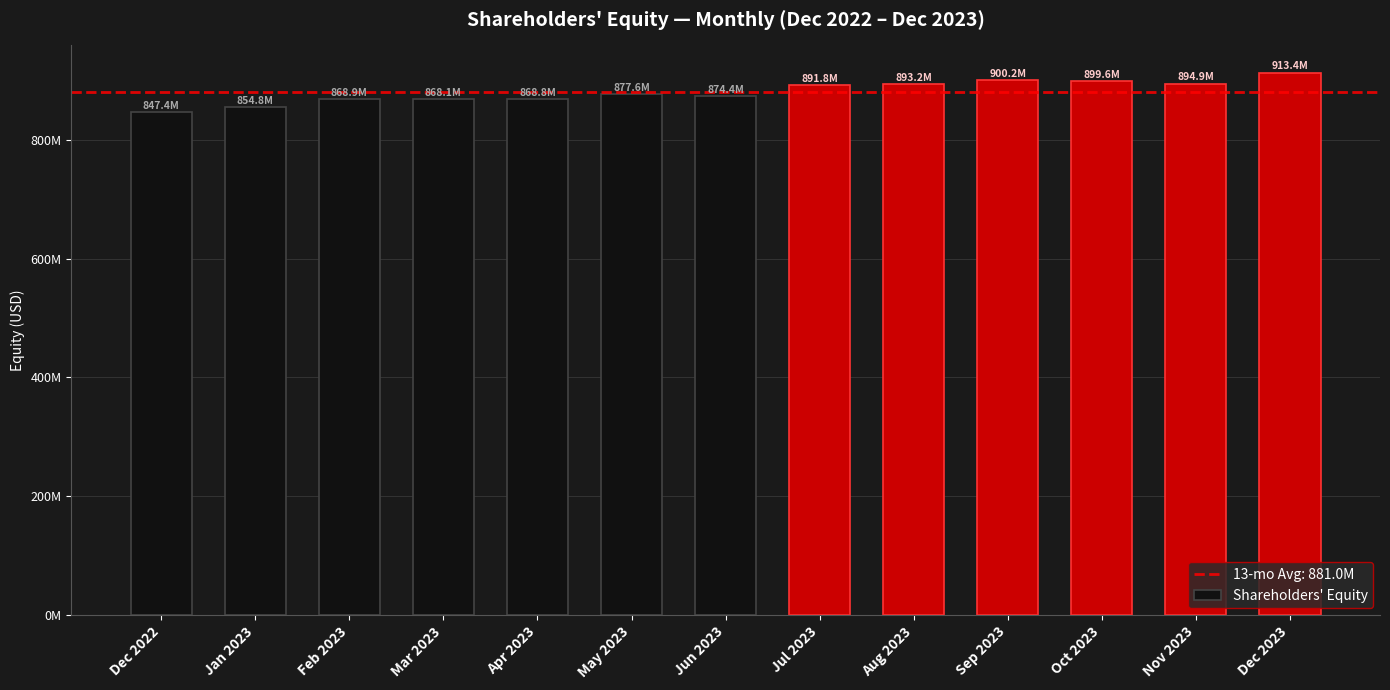

What is the approximate value at Jun 2023?

874355327.6